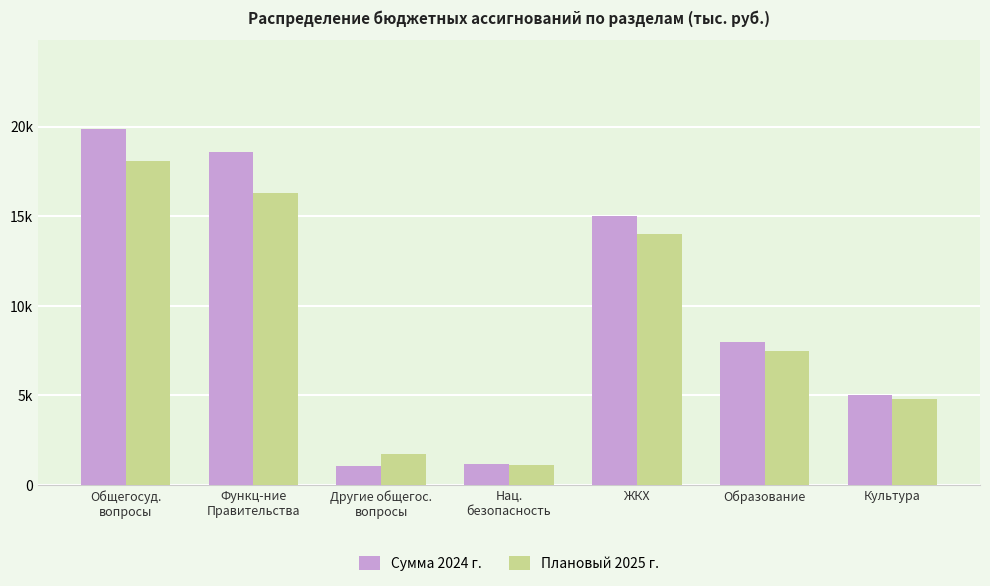

What is the sum of the Плановый 2025 г. values at ЖКХ and Другие общегос.
вопросы?

15745.0